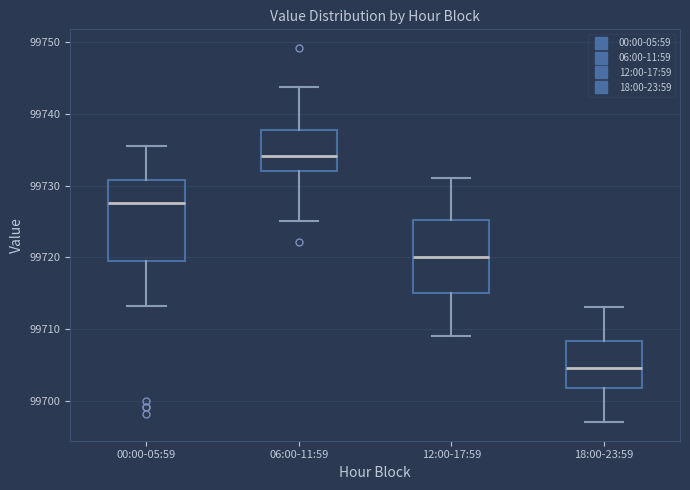

Reading left to right, read every box against the y-axis: the position of its median line, the range the box covers, and the ends of its whiskers. The values are not printed on the chart, so give them approximately, as read against the axis.

00:00-05:59: median 99728, box 99719 to 99731, whiskers 99713 to 99736
06:00-11:59: median 99734, box 99732 to 99738, whiskers 99725 to 99744
12:00-17:59: median 99720, box 99715 to 99725, whiskers 99709 to 99731
18:00-23:59: median 99705, box 99702 to 99708, whiskers 99697 to 99713